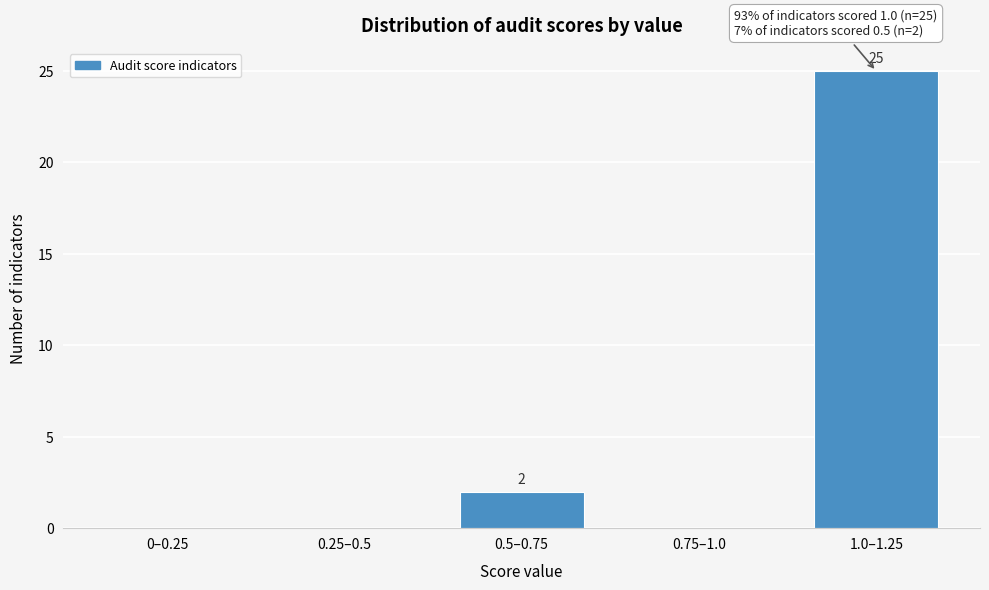

Reading right to left, transcribe all the data shown in this chart.

1.0–1.25=25	0.75–1.0=0	0.5–0.75=2	0.25–0.5=0	0–0.25=0